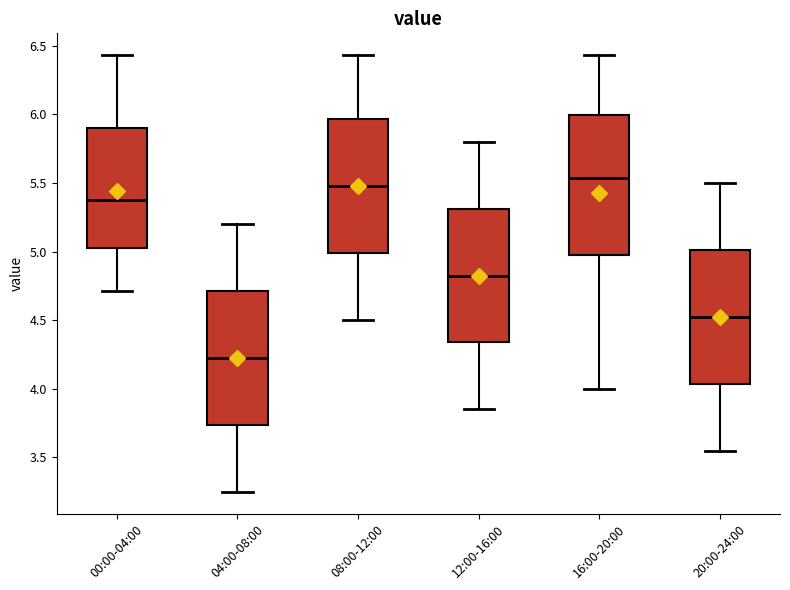

Reading left to right, read every box against the y-axis: the position of its median line, the range the box covers, and the ends of its whiskers. The values are not printed on the chart, so give them approximately, as read against the axis.

00:00-04:00: median 5.40, box 5.00 to 5.90, whiskers 4.70 to 6.45
04:00-08:00: median 4.25, box 3.75 to 4.70, whiskers 3.25 to 5.20
08:00-12:00: median 5.50, box 5.00 to 5.95, whiskers 4.50 to 6.45
12:00-16:00: median 4.85, box 4.35 to 5.30, whiskers 3.85 to 5.80
16:00-20:00: median 5.55, box 5.00 to 6.00, whiskers 4.00 to 6.45
20:00-24:00: median 4.55, box 4.05 to 5.00, whiskers 3.55 to 5.50